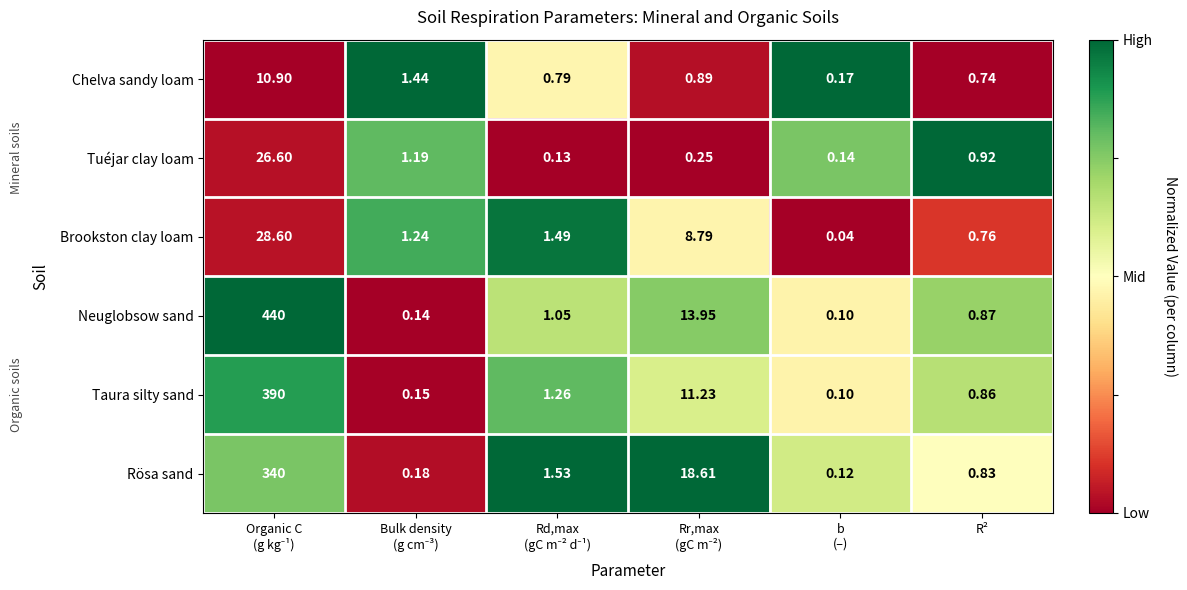

How many data points does each series have?

6